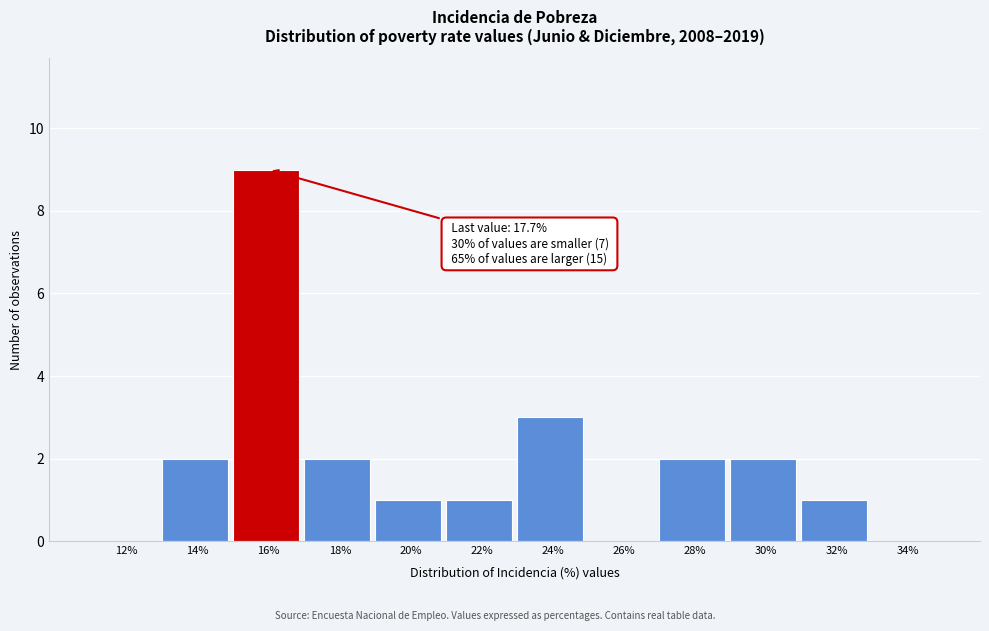

Reading left to right, extract all data points from this chart.

12%=0	14%=2	16%=9	18%=2	20%=1	22%=1	24%=3	26%=0	28%=2	30%=2	32%=1	34%=0